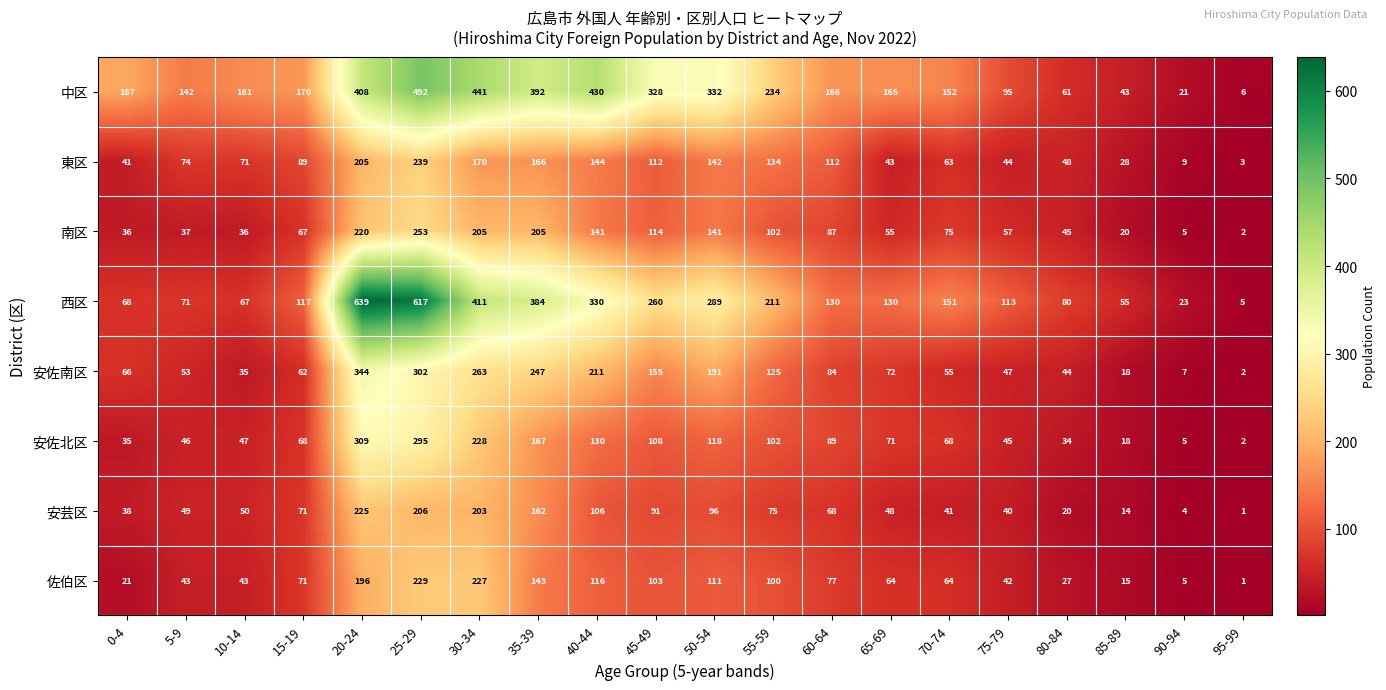

At which label does 西区 first exceed 130?

20-24